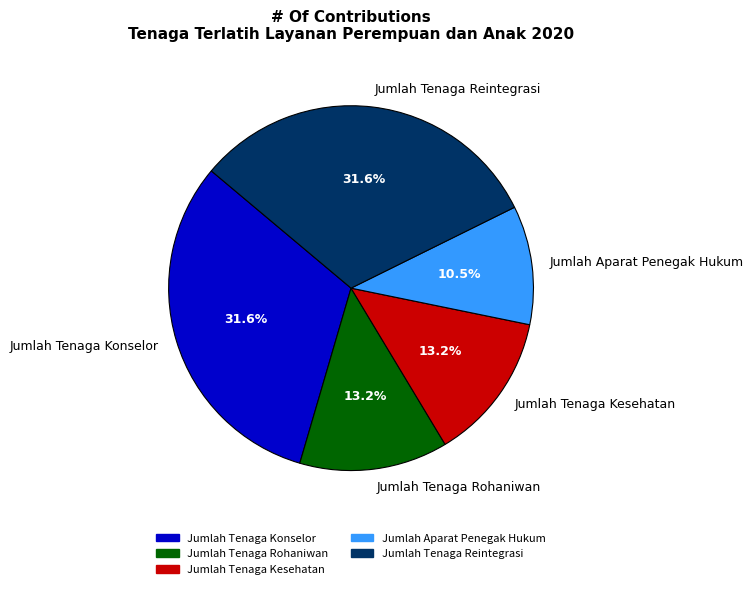

The Jumlah Tenaga Rohaniwan slice represents 13% of the pie. True or false?

True